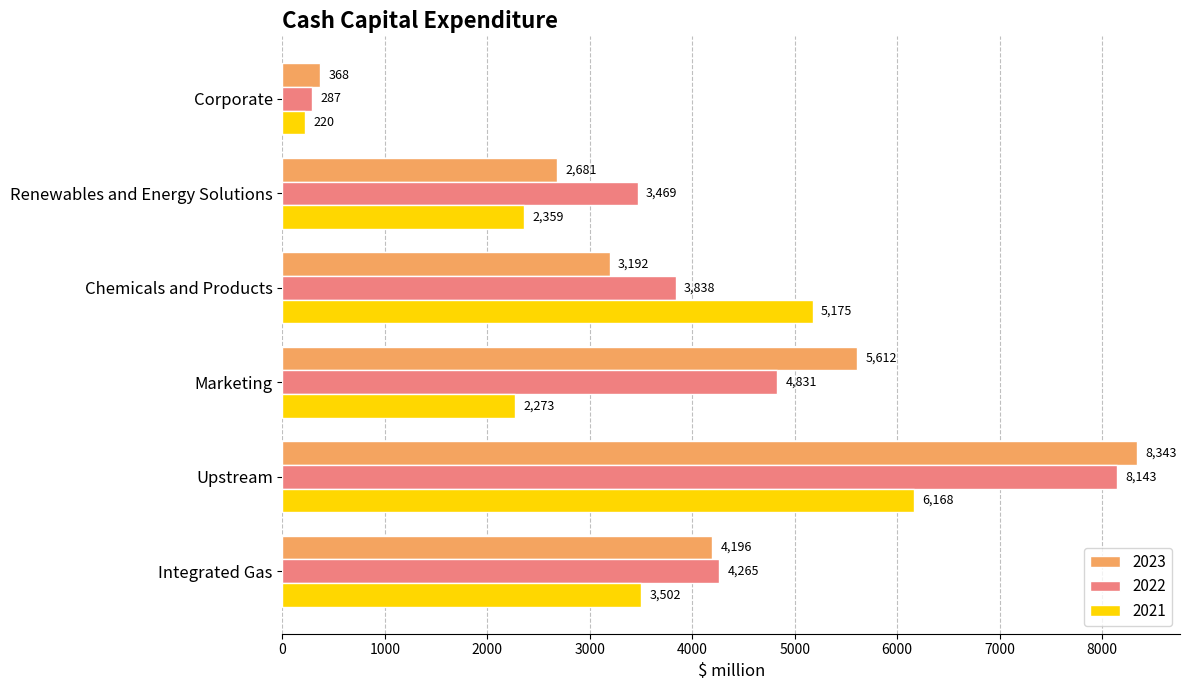

What are all the series names shown in the legend?

2023, 2022, 2021